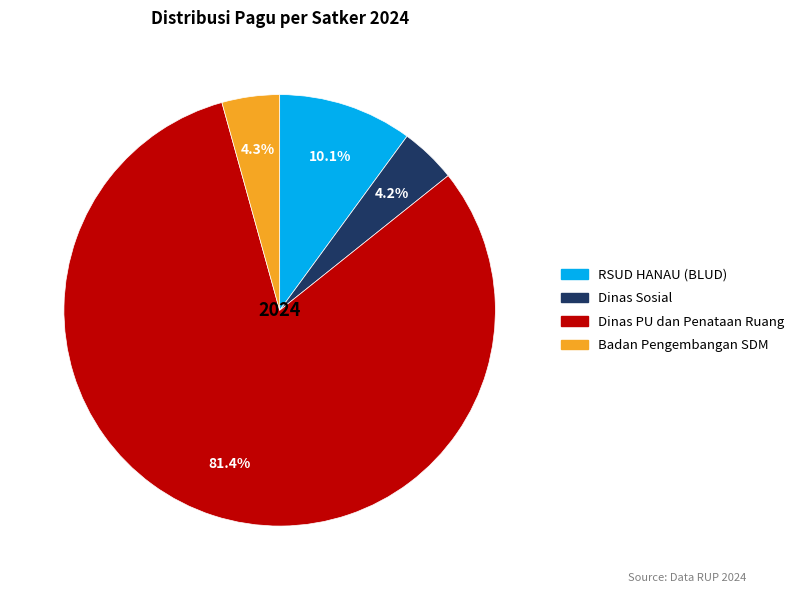

Is there any slice that represents more than half of the pie?

Yes